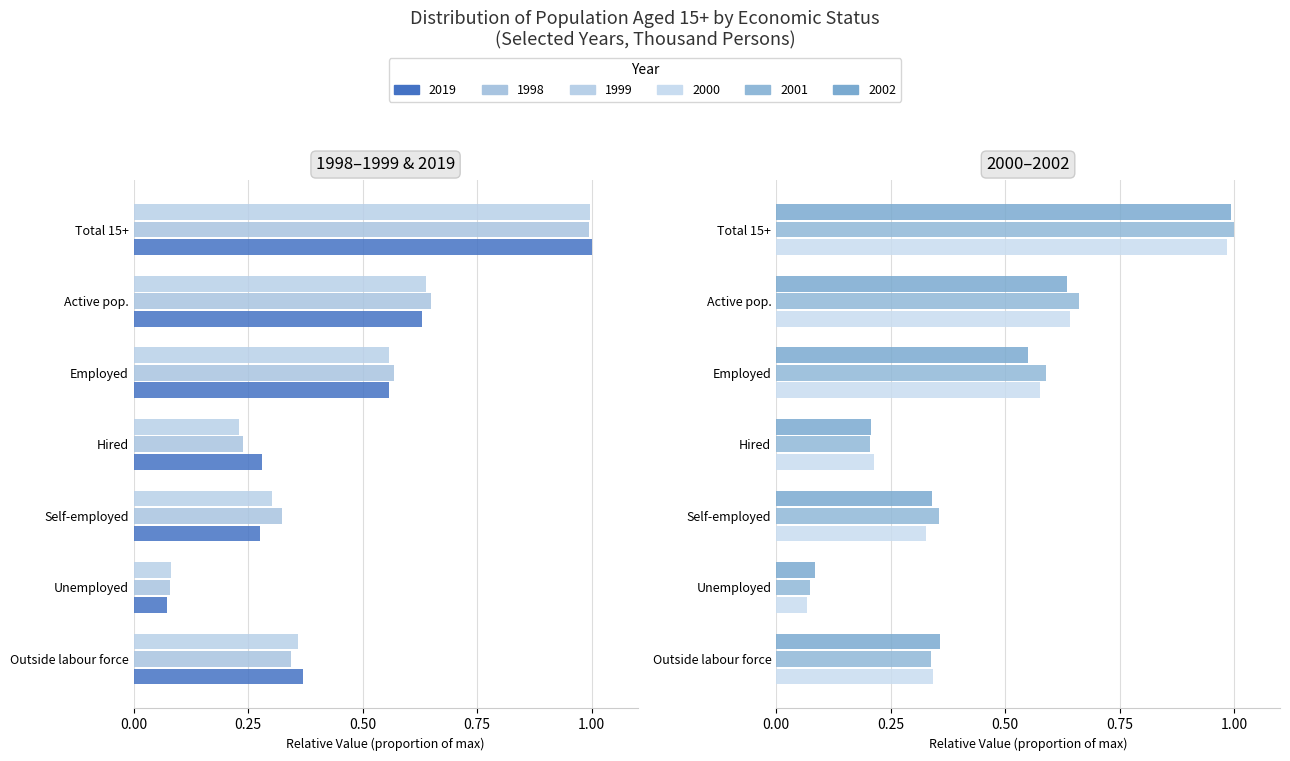

What is the minimum value shown in the chart?

0.1